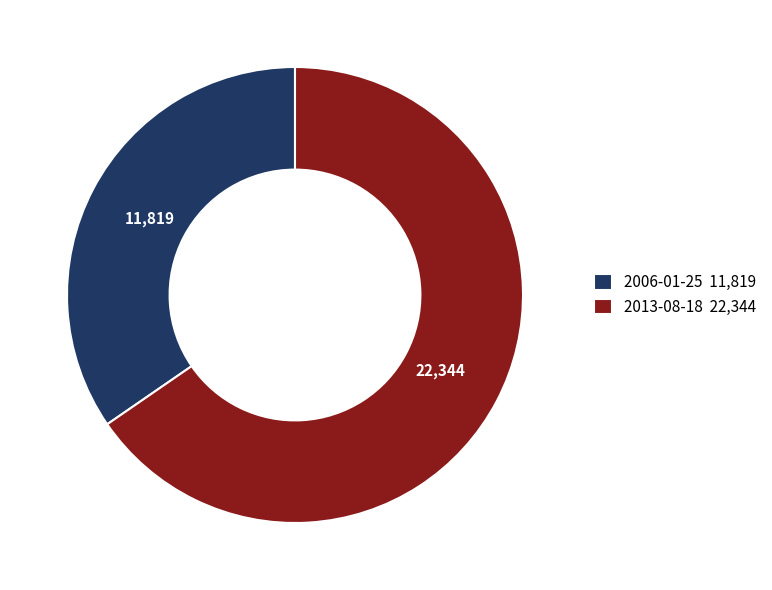

What is the ratio of the value at 2013-08-18 to the value at 2006-01-25?

1.9